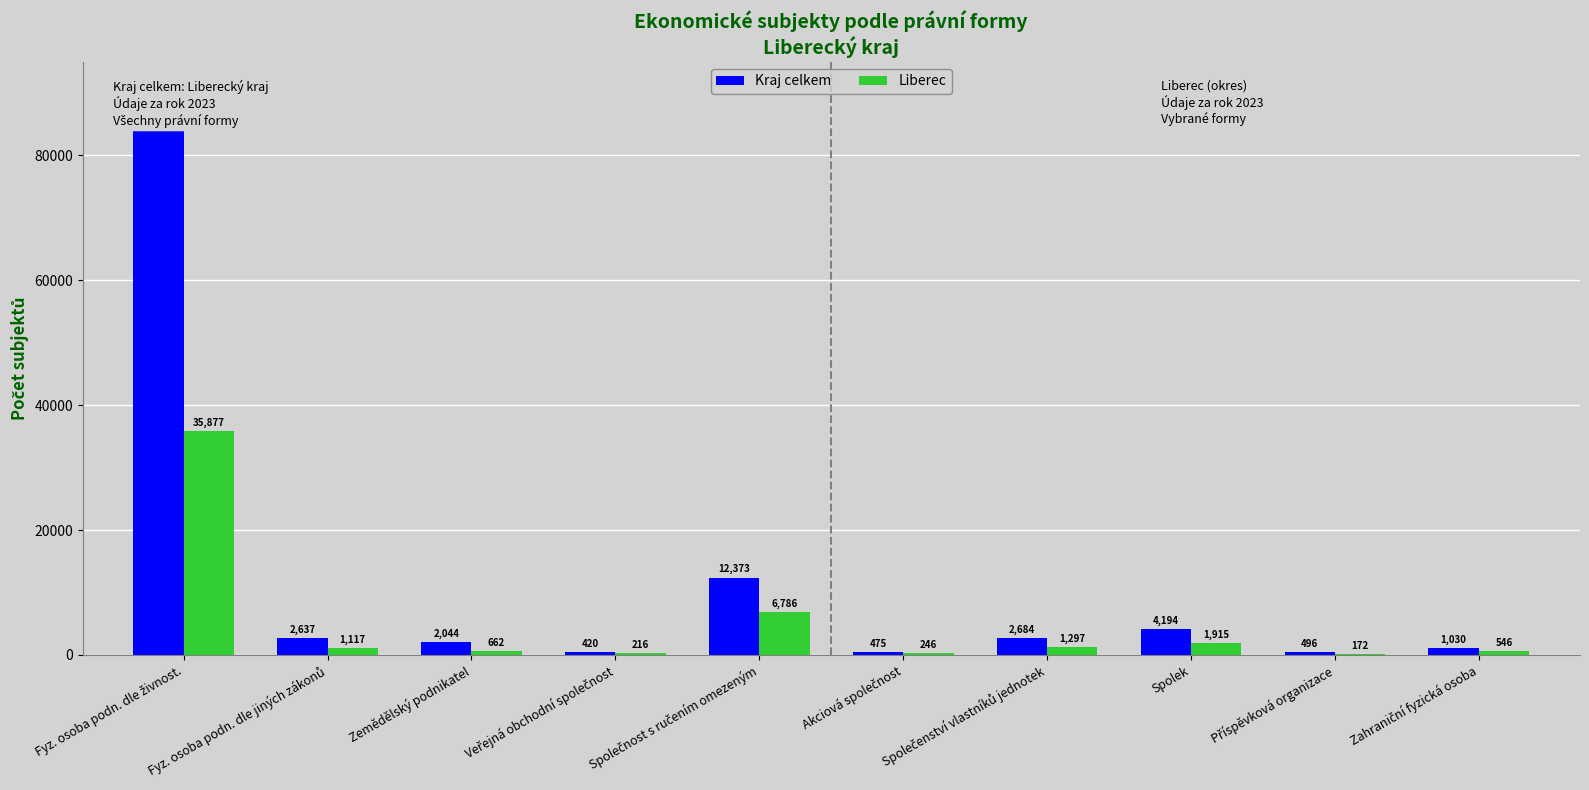

The value of Kraj celkem at Zemědělský podnikatel is 3135. True or false?

False